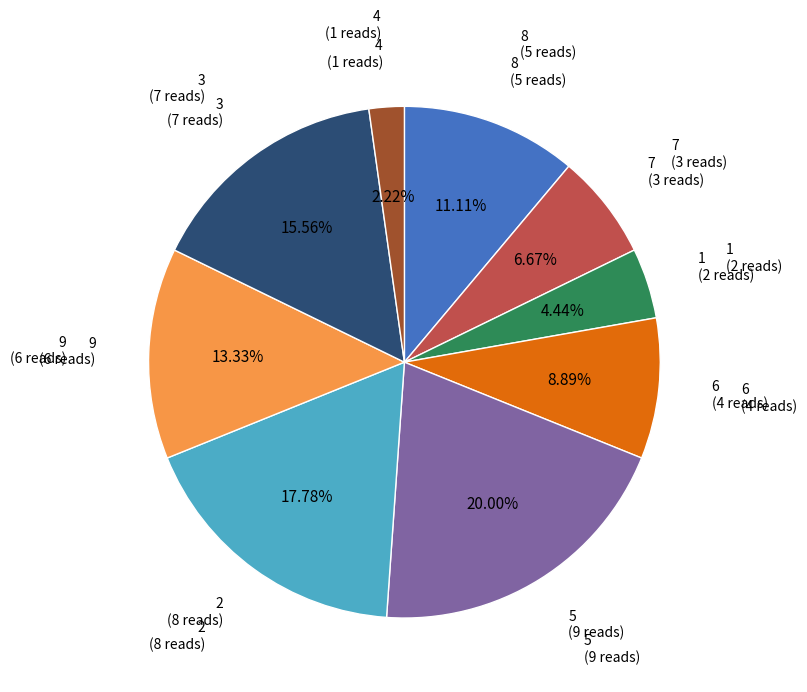

Does any single category account for the majority?

No